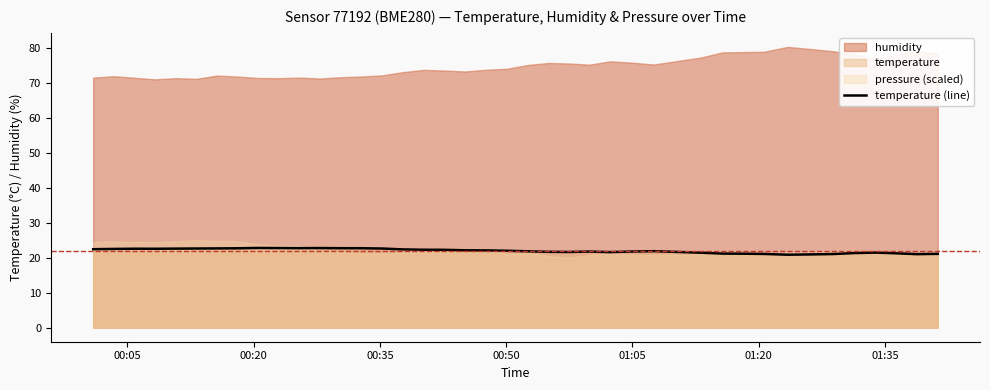

What is the highest value of the temperature (line) series?

22.8